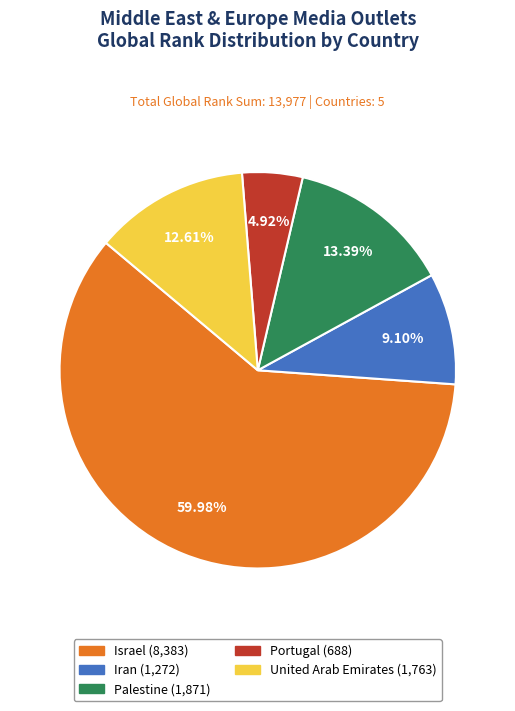

Rank the categories by value from lowest to highest.

Portugal, Iran, United Arab Emirates, Palestine, Israel